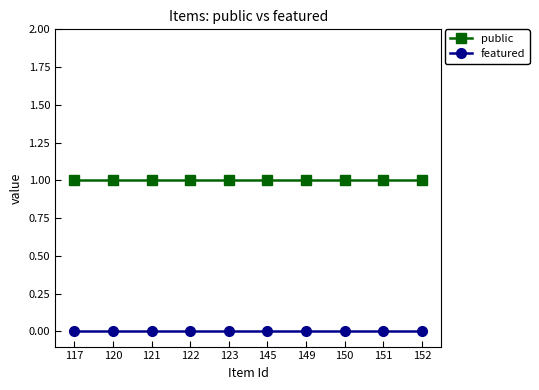

How many distinct data groups are displayed?

2